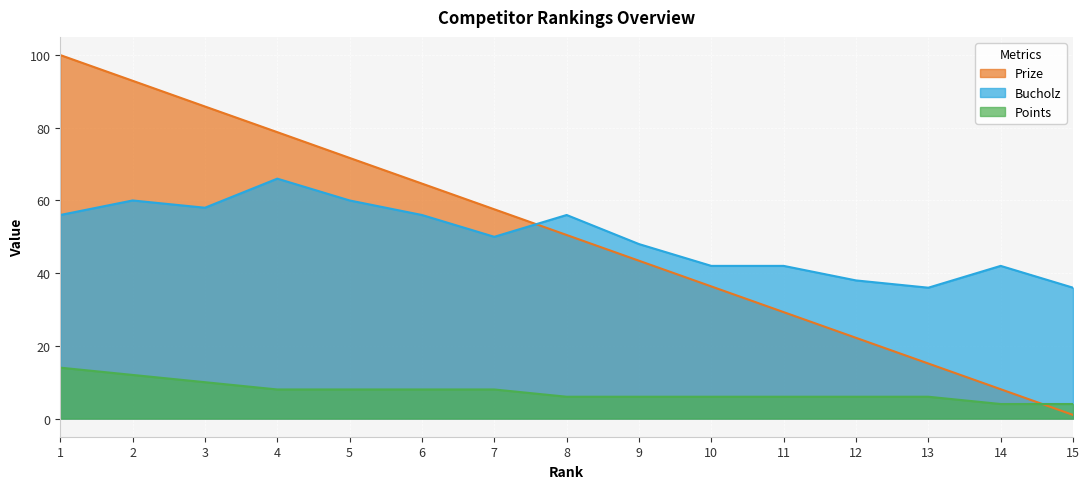

Between which two adjacent categories do Prize and Points first intersect?

14 and 15